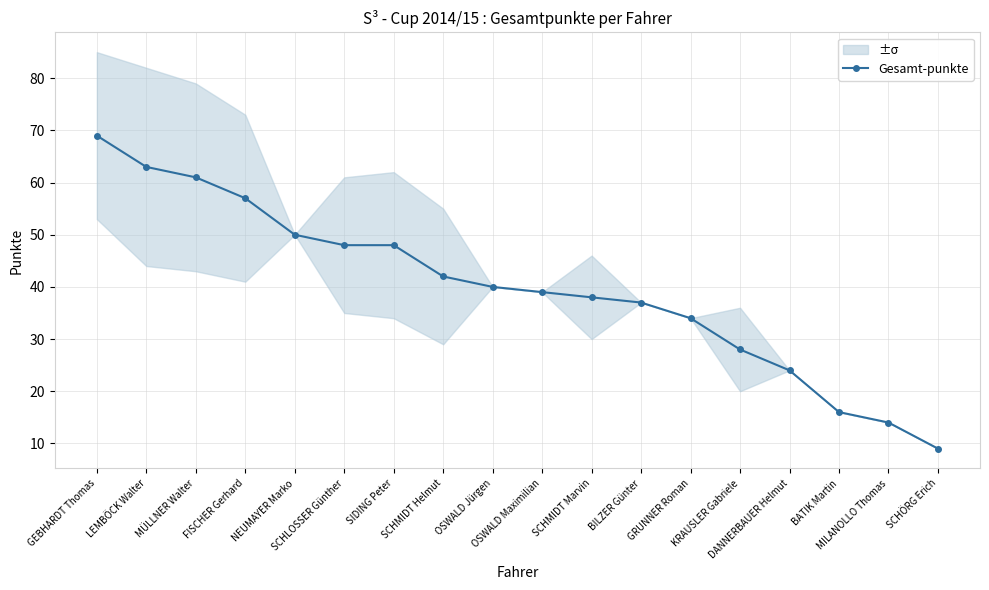

What is the smallest value displayed?

9